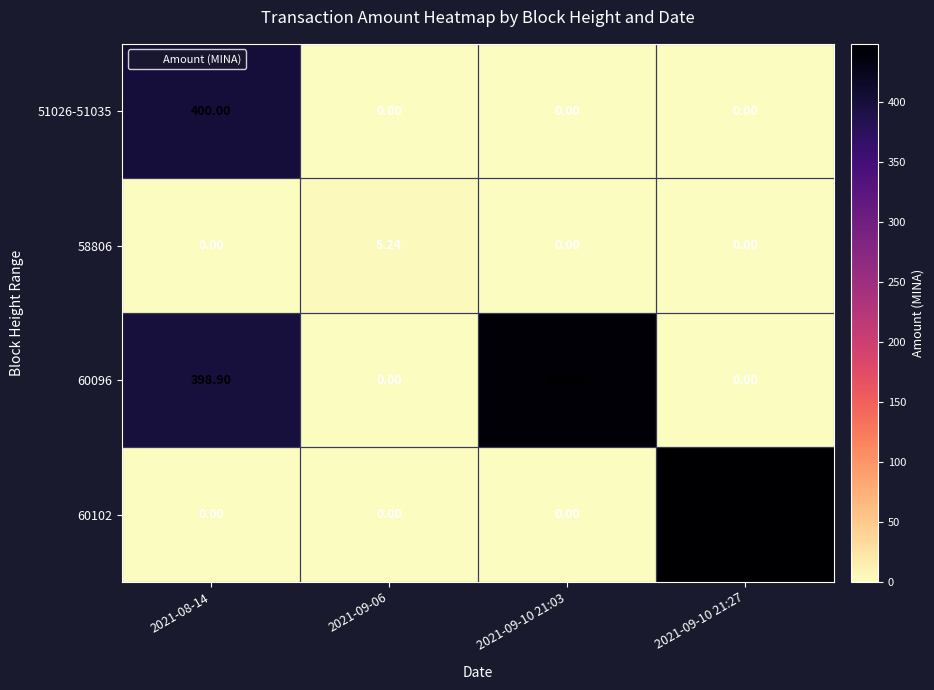

Is the value of 51026-51035 at 2021-09-10 21:03 greater than the value of 60096 at 2021-09-10 21:03?

No